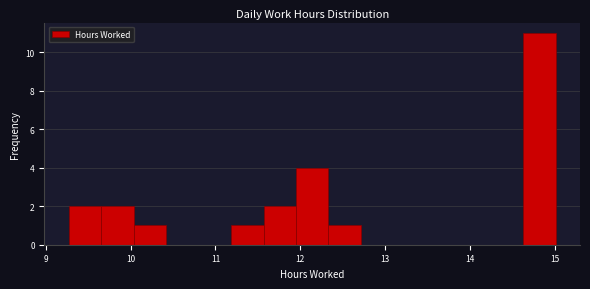

Read against the x-axis, roughly where is the centre of the tallest bar?

14.8